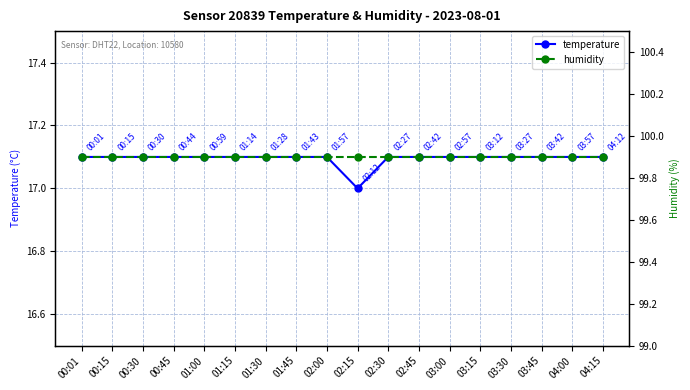

True or false: humidity and temperature cross at least once.

False